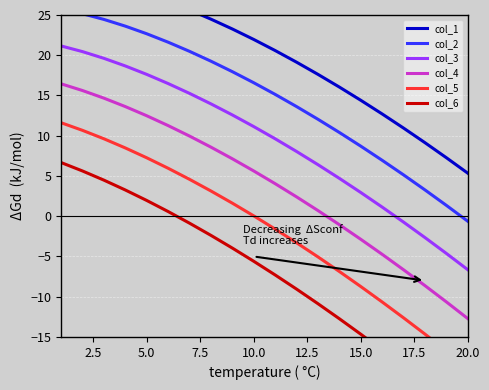

What are all the series names shown in the legend?

col_1, col_2, col_3, col_4, col_5, col_6